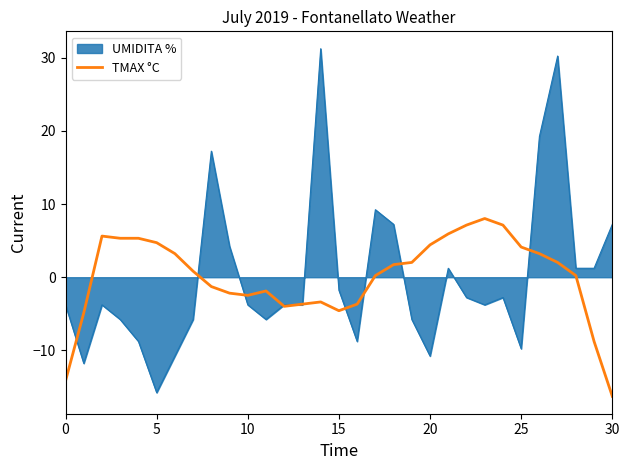

Does the chart display data point markers on the line(s)?

No